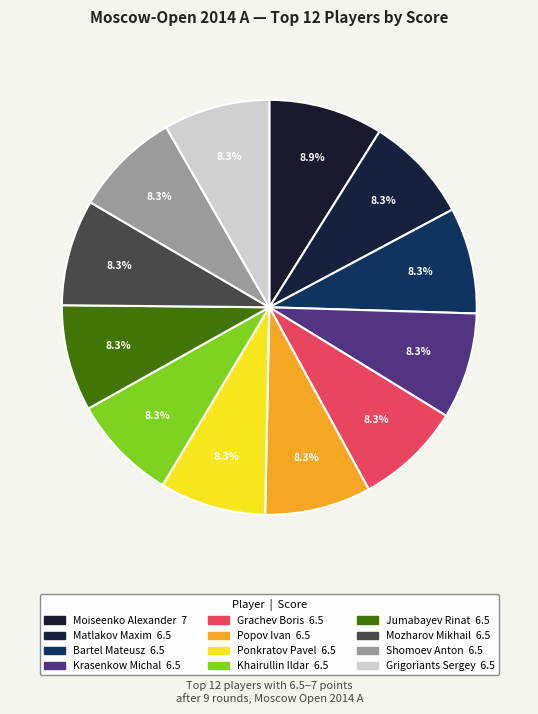

What percentage is the Popov Ivan slice, to the nearest percent?

8%